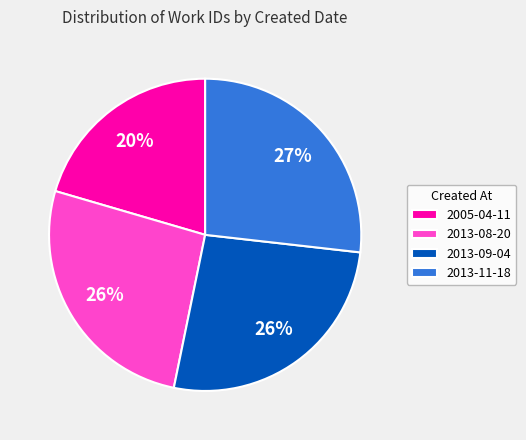

How many slices are in this pie chart?

4